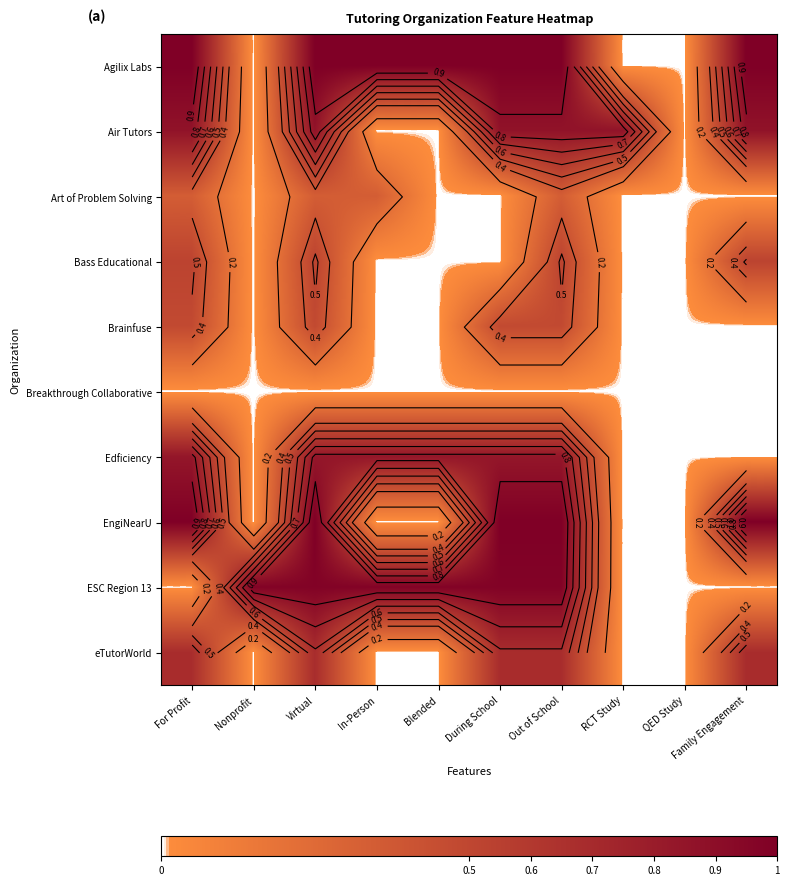

What is the difference between the maximum and minimum values in the Agilix Labs series?

1.0